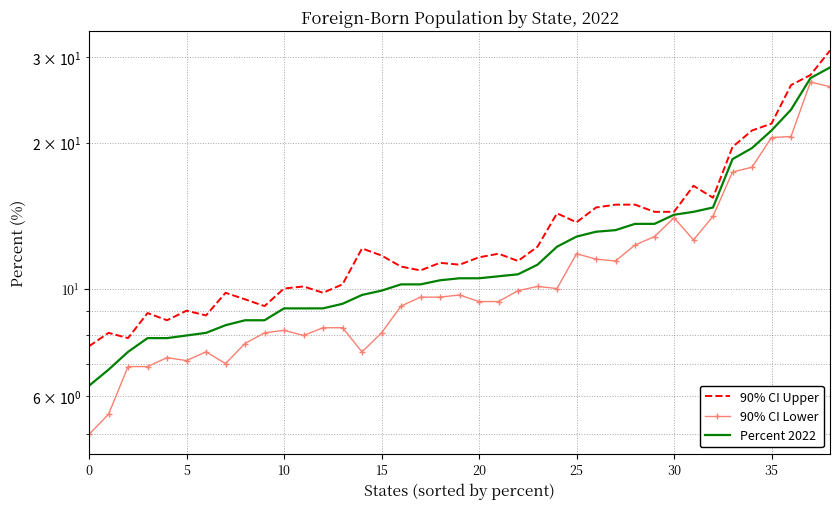

Which has a higher value, 32 or 34?

34